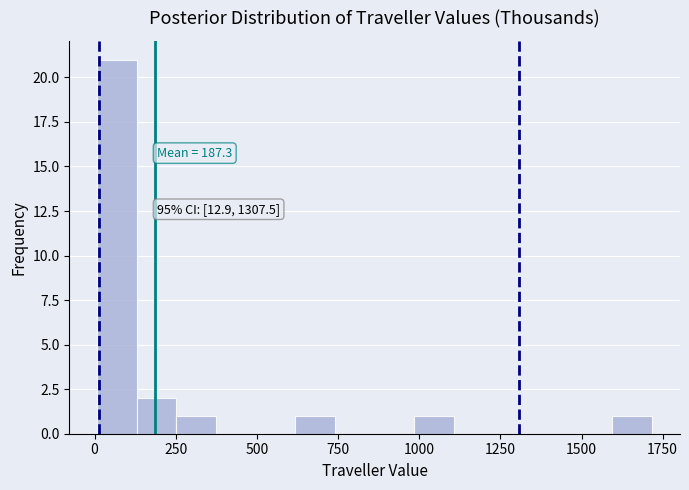

Read against the x-axis, roughly where is the centre of the tallest bar?

50